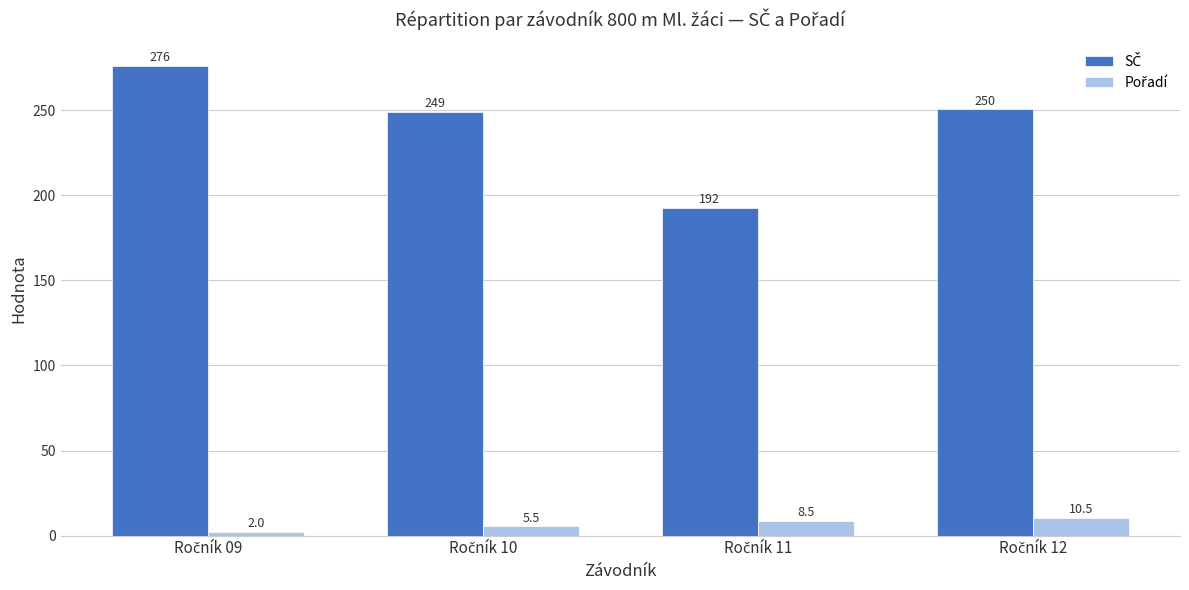

What is the maximum value shown in the chart?

276.0